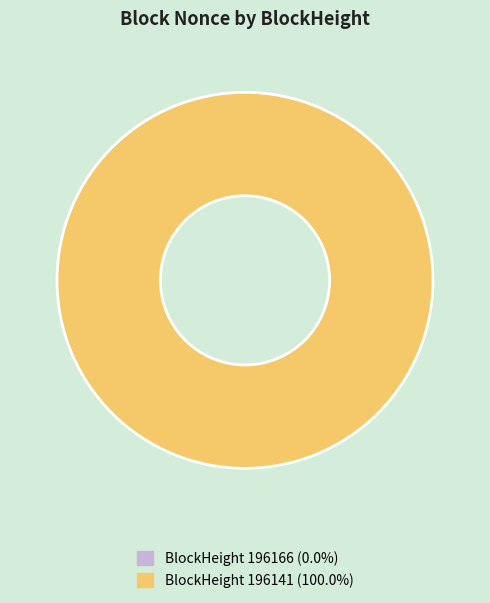

What is the total percentage of 196166 and 196141?

100.0%